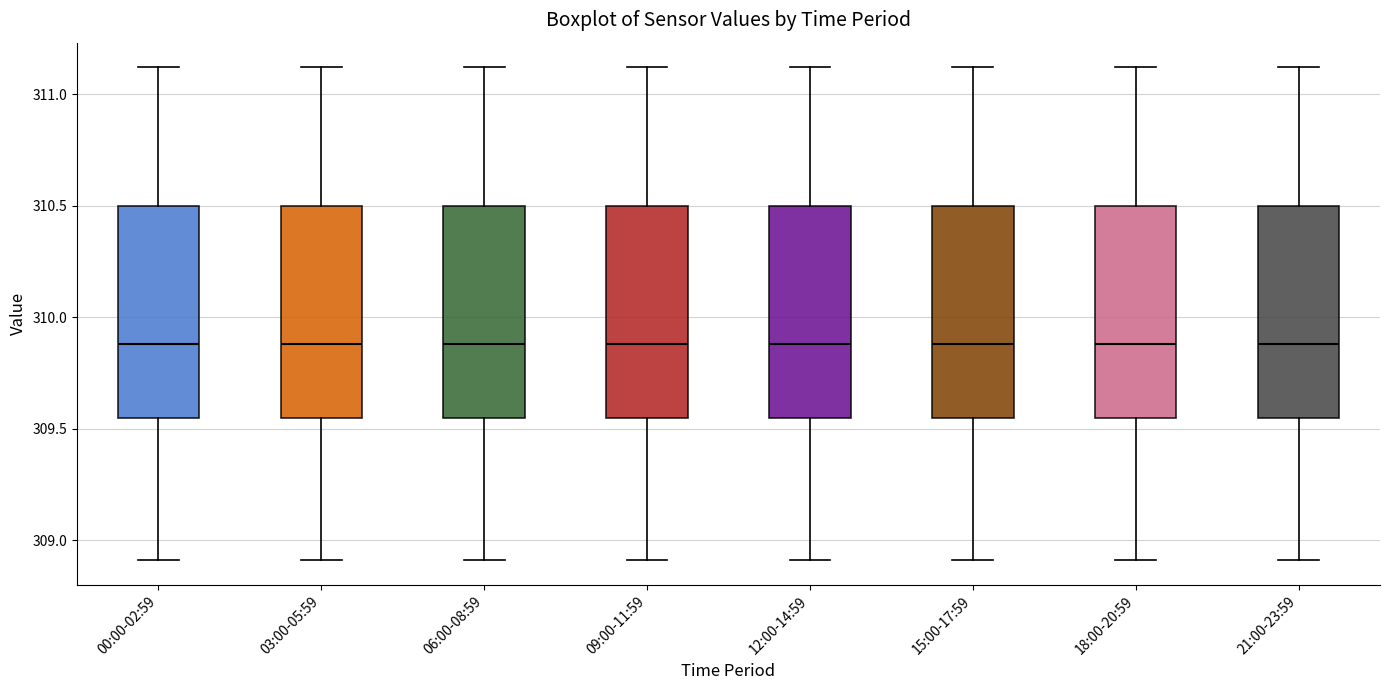

Reading left to right, read every box against the y-axis: the position of its median line, the range the box covers, and the ends of its whiskers. The values are not printed on the chart, so give them approximately, as read against the axis.

00:00-02:59: median 309.90, box 309.55 to 310.50, whiskers 308.90 to 311.10
03:00-05:59: median 309.90, box 309.55 to 310.50, whiskers 308.90 to 311.10
06:00-08:59: median 309.90, box 309.55 to 310.50, whiskers 308.90 to 311.10
09:00-11:59: median 309.90, box 309.55 to 310.50, whiskers 308.90 to 311.10
12:00-14:59: median 309.90, box 309.55 to 310.50, whiskers 308.90 to 311.10
15:00-17:59: median 309.90, box 309.55 to 310.50, whiskers 308.90 to 311.10
18:00-20:59: median 309.90, box 309.55 to 310.50, whiskers 308.90 to 311.10
21:00-23:59: median 309.90, box 309.55 to 310.50, whiskers 308.90 to 311.10